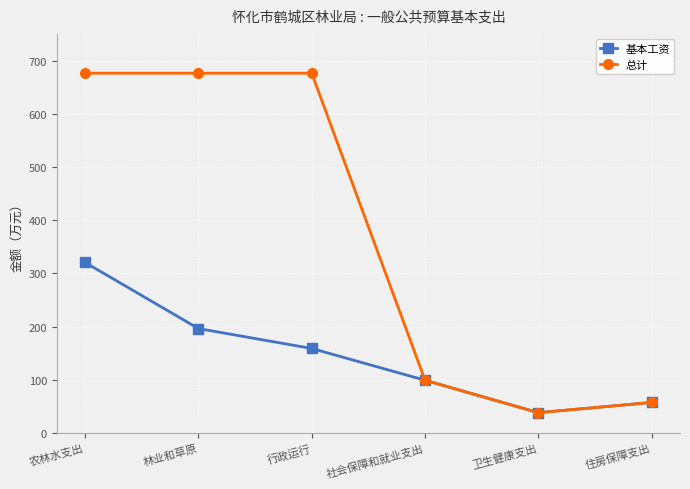

At 行政运行, list the series in order from smallest to largest.

基本工资, 总计